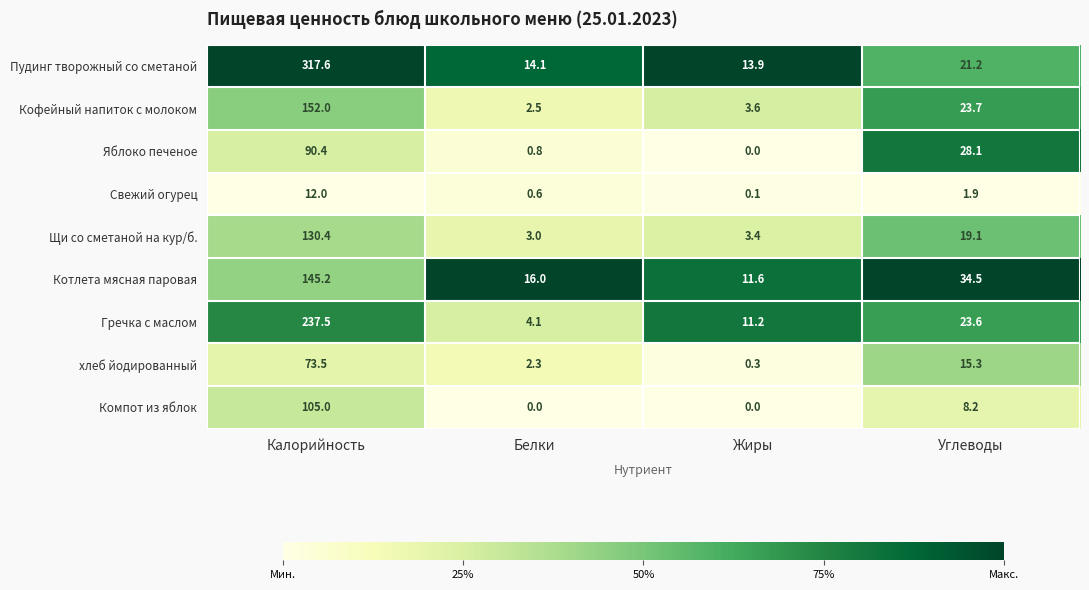

The Пудинг творожный со сметаной series shows 8.7 at Белки. True or false?

False